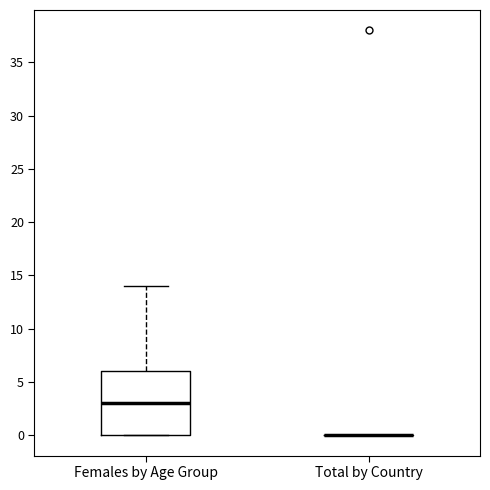

Comparing the boxes themselves (not the whiskers), which one is the tallest?

Females by Age Group